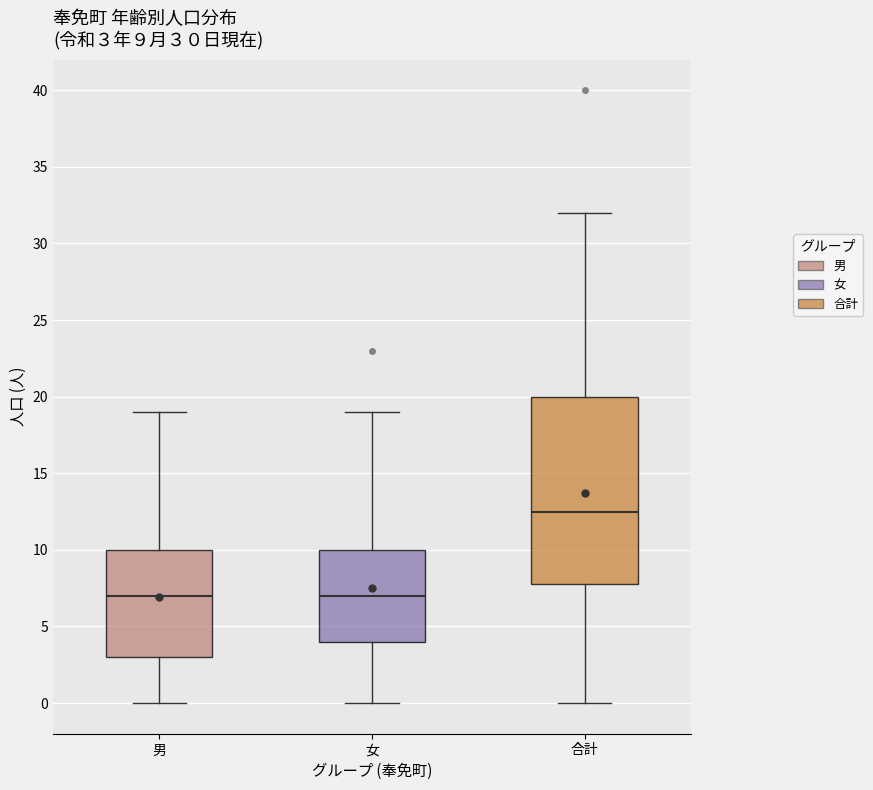

Which box is the tallest, from its lower edge to its upper edge?

合計